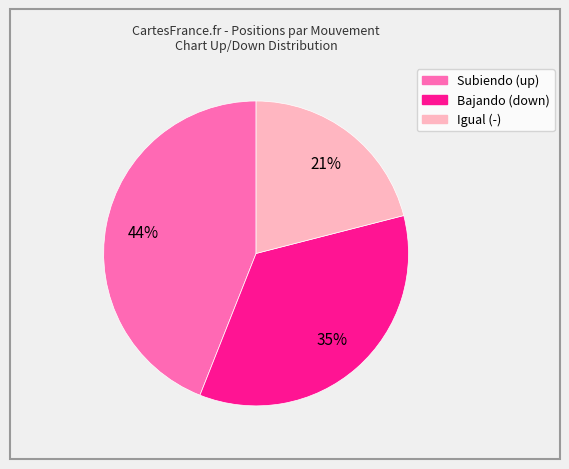

To the nearest percent, what is the average slice percentage?

33%